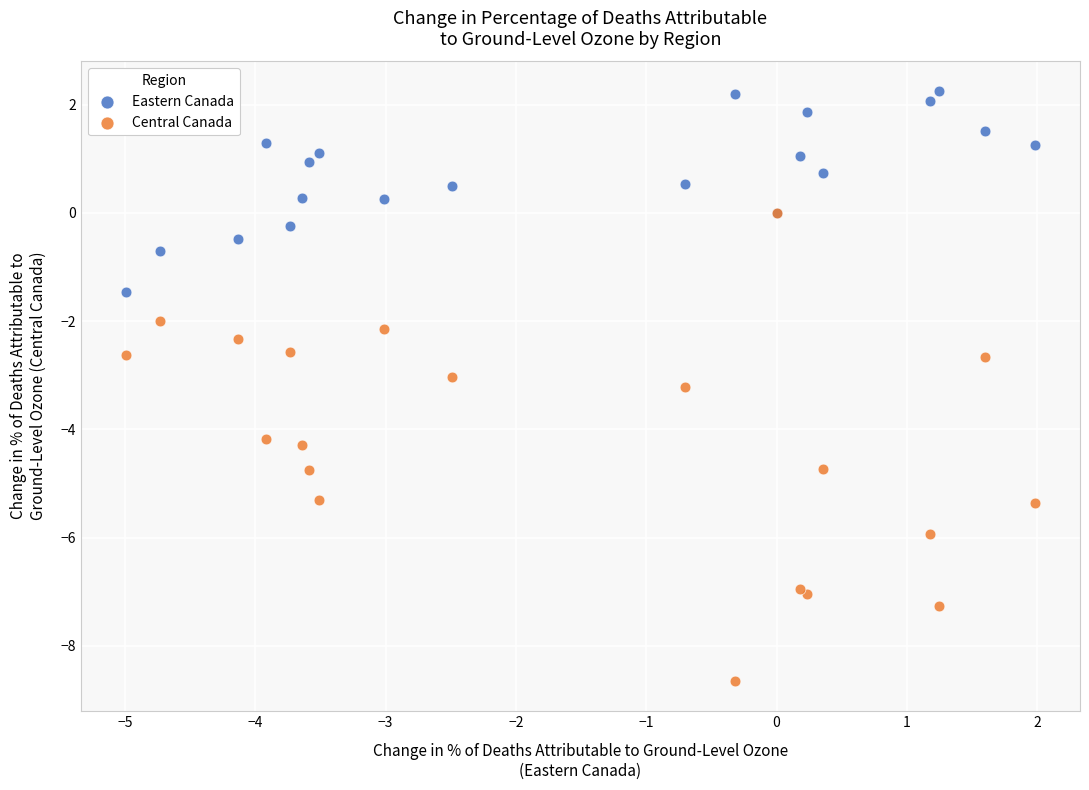

Which series contains the lowest Y value?

Central Canada